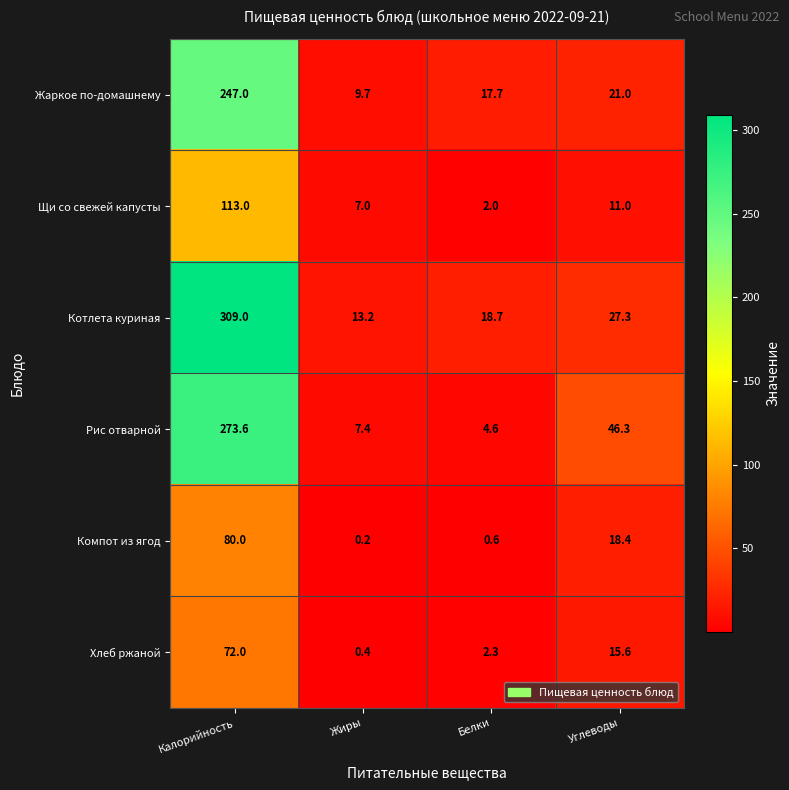

Which series has the largest total across all categories?

Котлета куриная